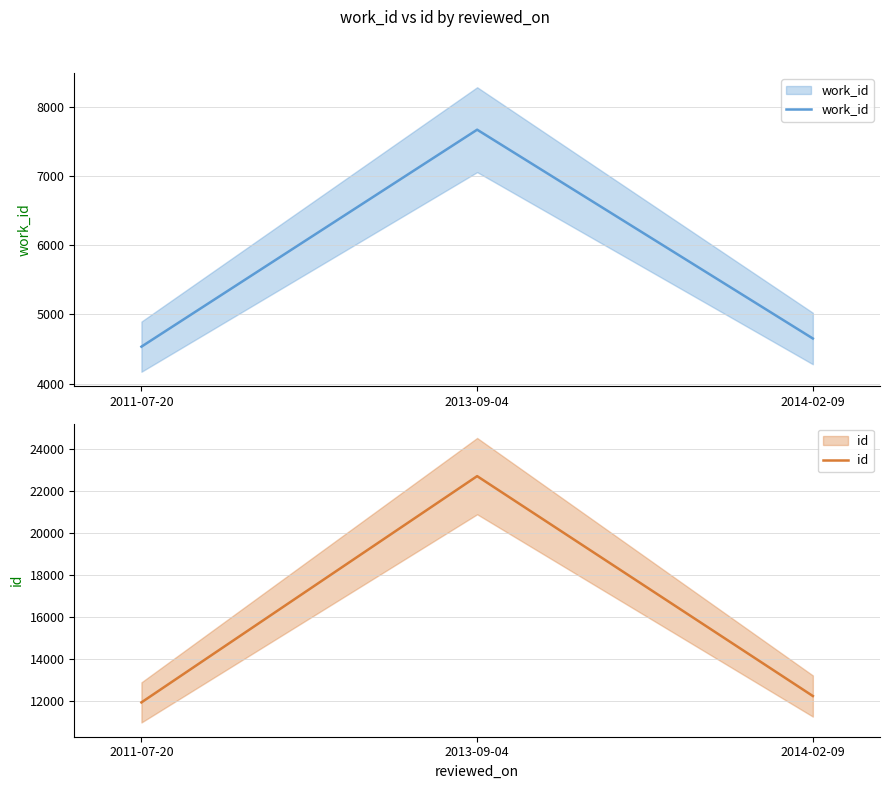

How many lines are shown in the chart?

2